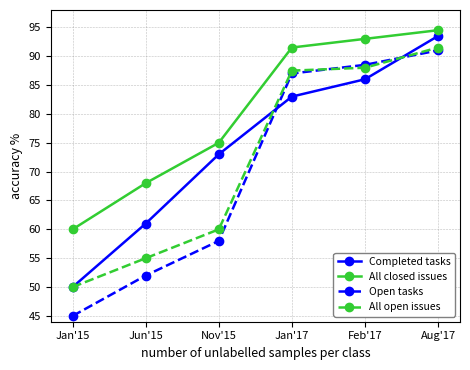

What is the lowest value of the All closed issues series?

60.0